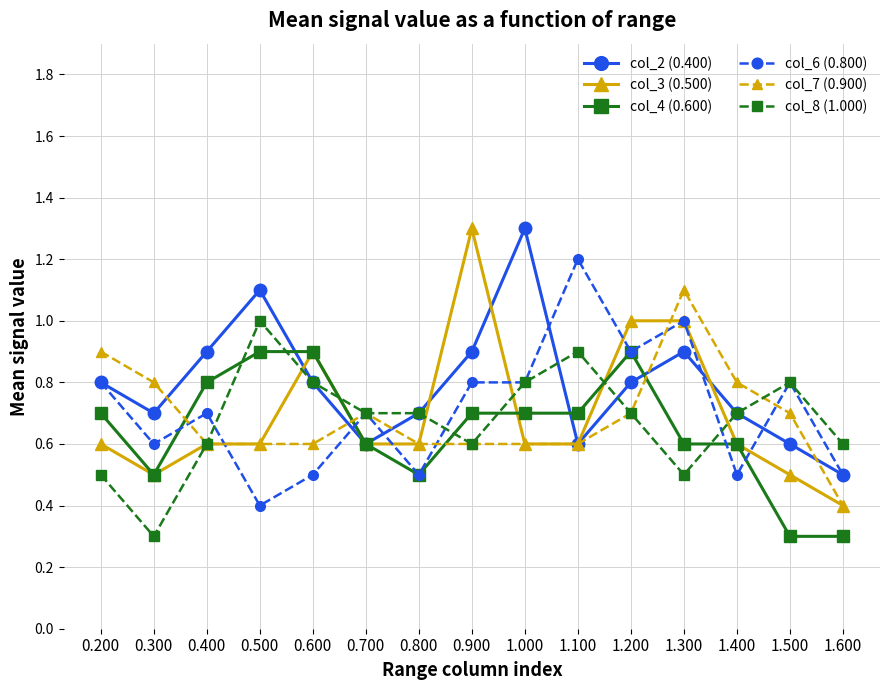

Reading left to right, transcribe all the data shown in this chart.

col_2 (0.400): 0.200=0.8	0.300=0.7	0.400=0.9	0.500=1.1	0.600=0.8	0.700=0.6	0.800=0.7	0.900=0.9	1.000=1.3	1.100=0.6	1.200=0.8	1.300=0.9	1.400=0.7	1.500=0.6	1.600=0.5
col_3 (0.500): 0.200=0.6	0.300=0.5	0.400=0.6	0.500=0.6	0.600=0.9	0.700=0.6	0.800=0.6	0.900=1.3	1.000=0.6	1.100=0.6	1.200=1.0	1.300=1.0	1.400=0.6	1.500=0.5	1.600=0.4
col_4 (0.600): 0.200=0.7	0.300=0.5	0.400=0.8	0.500=0.9	0.600=0.9	0.700=0.6	0.800=0.5	0.900=0.7	1.000=0.7	1.100=0.7	1.200=0.9	1.300=0.6	1.400=0.6	1.500=0.3	1.600=0.3
col_6 (0.800): 0.200=0.8	0.300=0.6	0.400=0.7	0.500=0.4	0.600=0.5	0.700=0.7	0.800=0.5	0.900=0.8	1.000=0.8	1.100=1.2	1.200=0.9	1.300=1.0	1.400=0.5	1.500=0.8	1.600=0.5
col_7 (0.900): 0.200=0.9	0.300=0.8	0.400=0.6	0.500=0.6	0.600=0.6	0.700=0.7	0.800=0.6	0.900=0.6	1.000=0.6	1.100=0.6	1.200=0.7	1.300=1.1	1.400=0.8	1.500=0.7	1.600=0.4
col_8 (1.000): 0.200=0.5	0.300=0.3	0.400=0.6	0.500=1.0	0.600=0.8	0.700=0.7	0.800=0.7	0.900=0.6	1.000=0.8	1.100=0.9	1.200=0.7	1.300=0.5	1.400=0.7	1.500=0.8	1.600=0.6